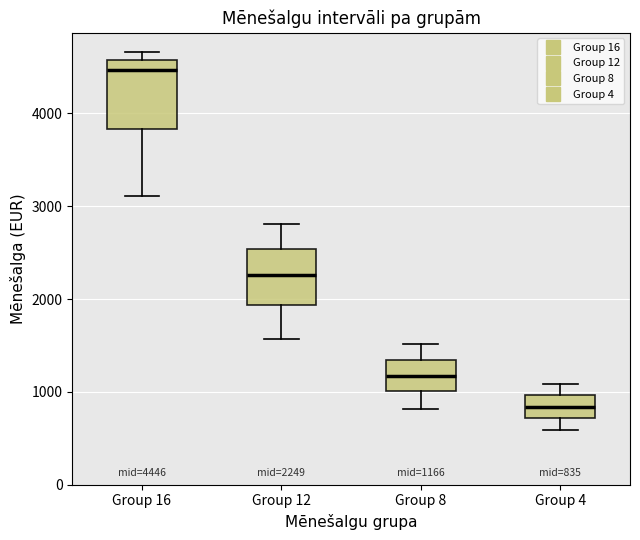

Which box has the highest median line?

Group 16